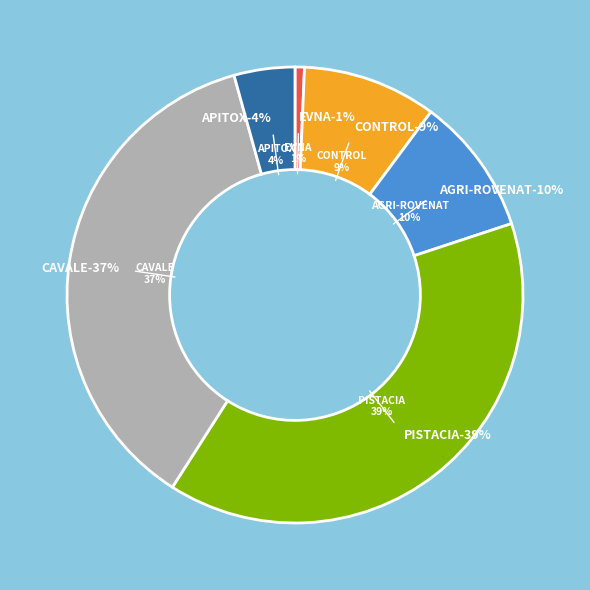

Rank the categories by value from lowest to highest.

EVNA Operational Group, APITOX Operational Group, CONTROL Operational Group, AGRI-ROVENAT Operational Group, CAVALE Operational Group, PISTACIA Operational Group